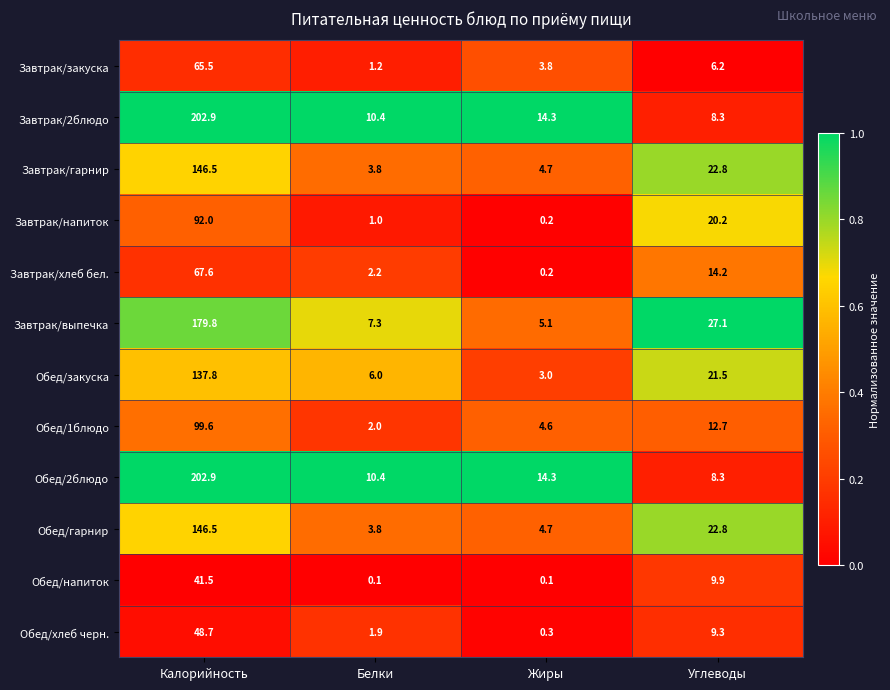

Which series changed the most between Белки and Углеводы?

Завтрак/выпечка